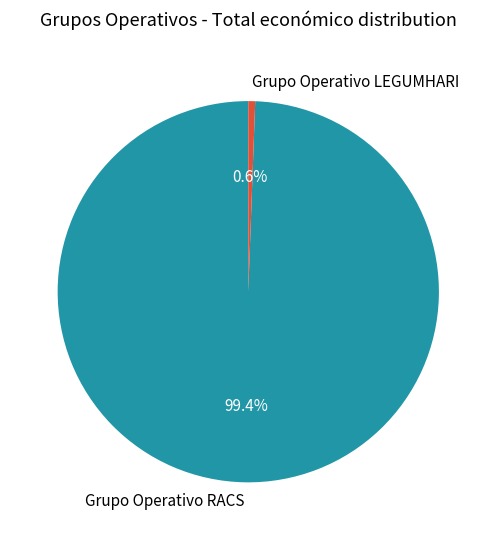

What percentage is NOT represented by Grupo Operativo LEGUMHARI?

99.4%